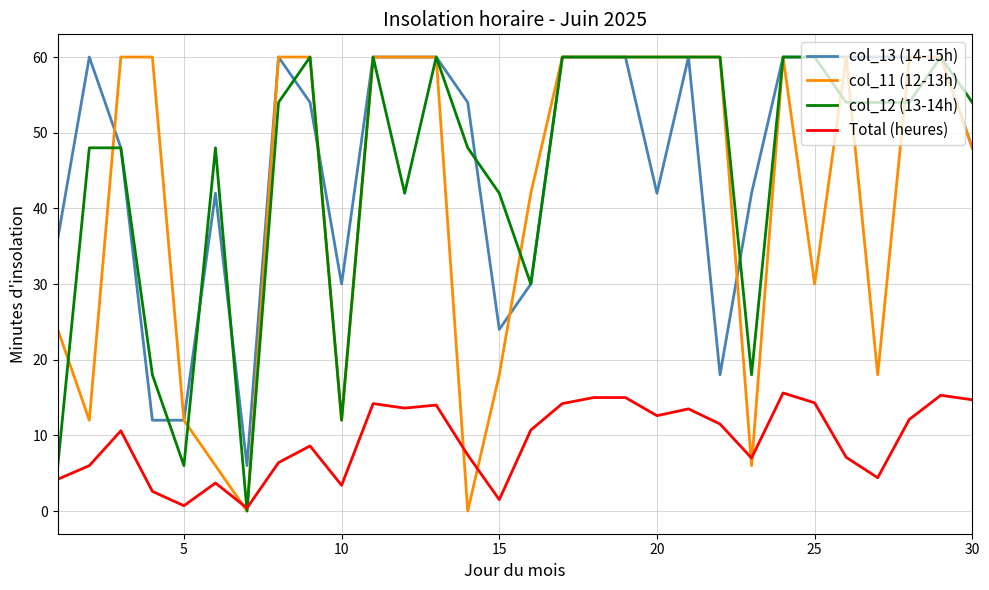

True or false: Total (heures) and col_13 (14-15h) intersect in this chart.

False